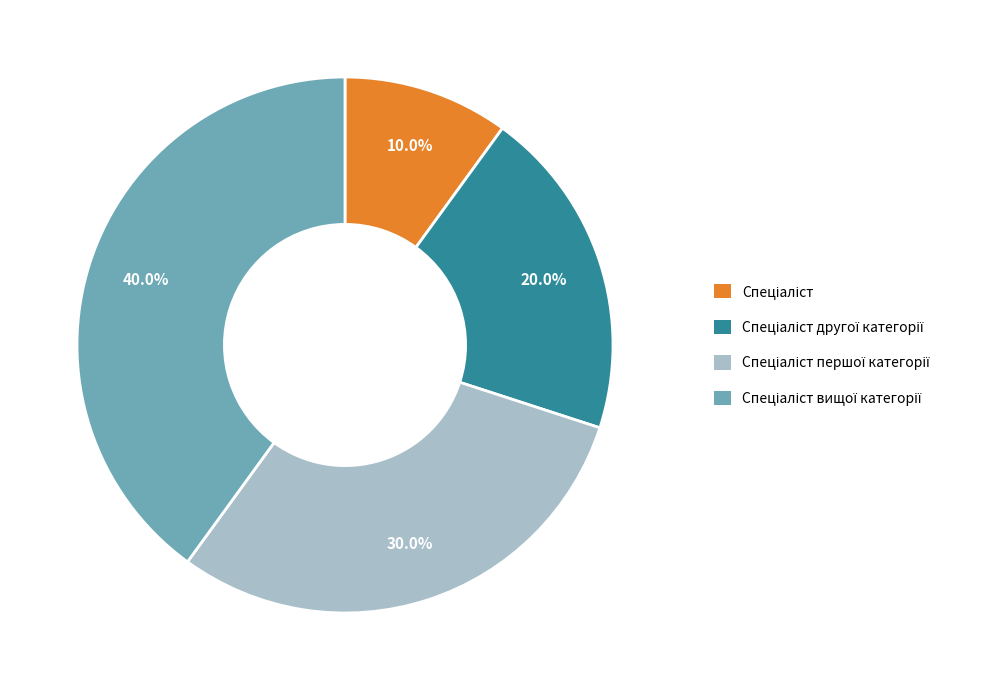

Is there any slice that represents more than half of the pie?

No